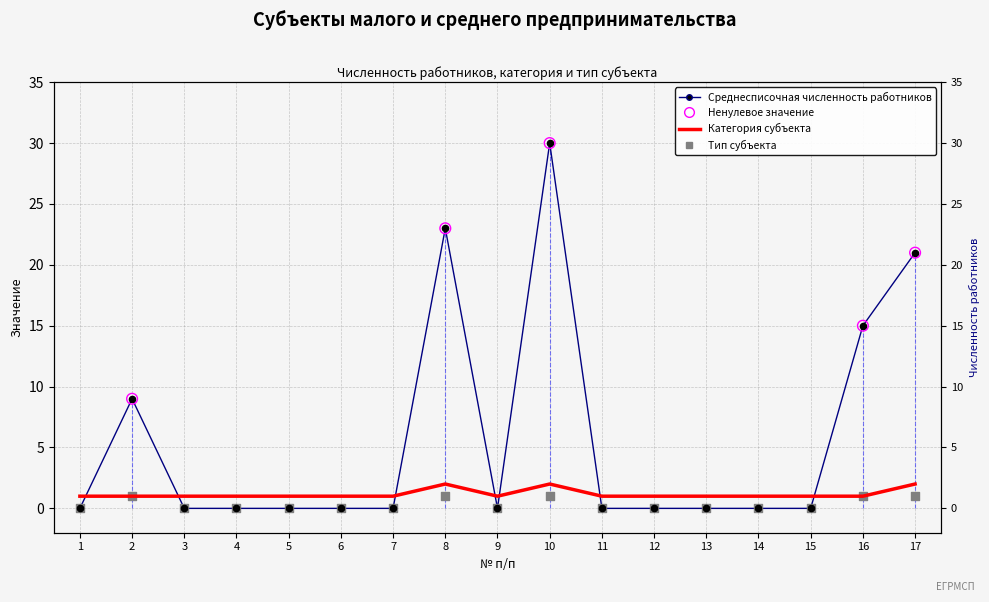

At how many categories does at least one series exceed 7?

5